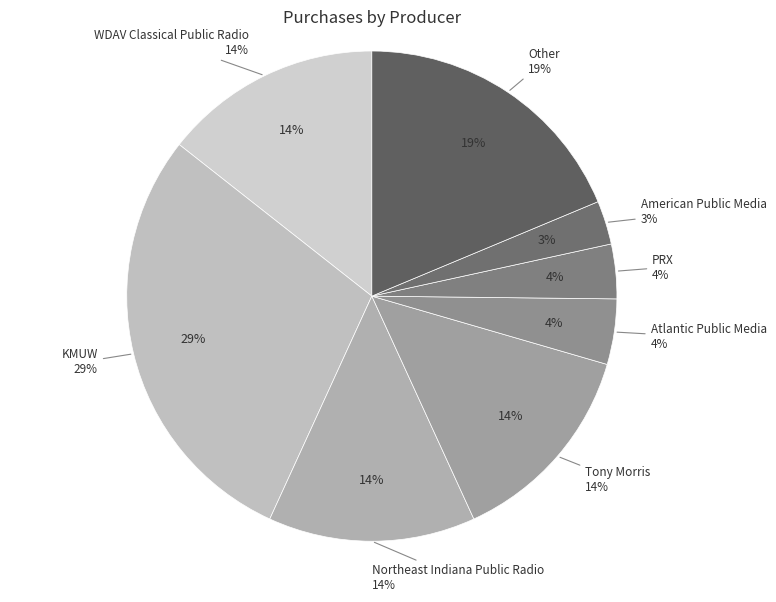

How many segments does this pie chart have?

8